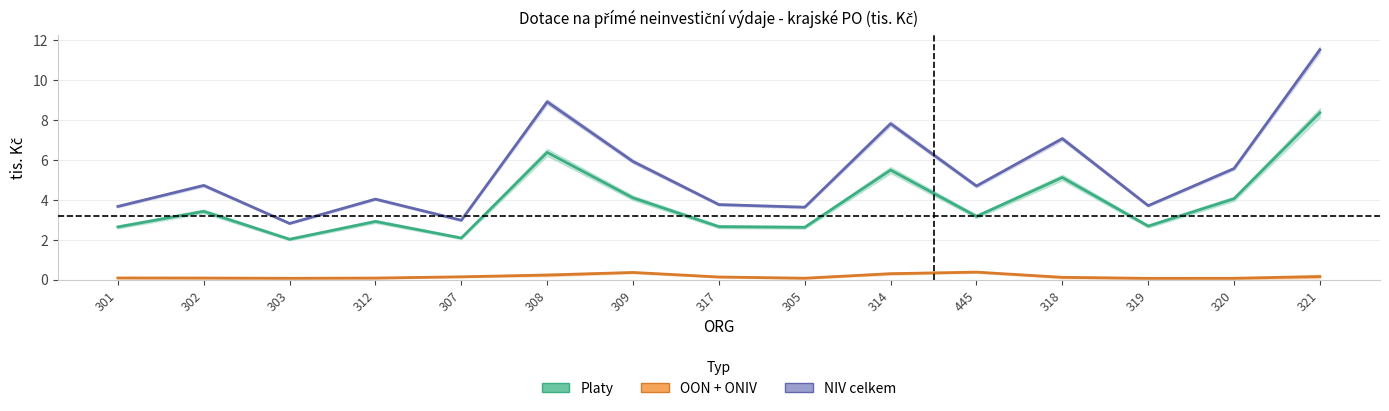

What is the approximate value of NIV celkem at 314?

7.8